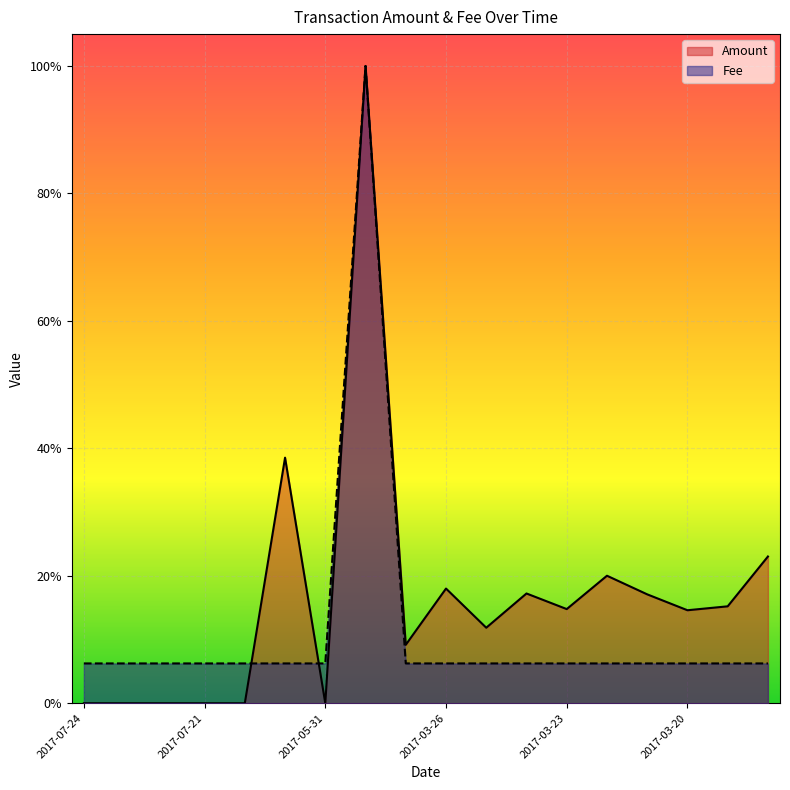

List the labels in order of value, largest first.

2017-04-16, 2017-04-03, 2017-07-24, 2017-07-23, 2017-07-23, 2017-07-21, 2017-07-20, 2017-06-12, 2017-05-31, 2017-03-26, 2017-03-25, 2017-03-24, 2017-03-23, 2017-03-22, 2017-03-21, 2017-03-20, 2017-03-19, 2017-03-18